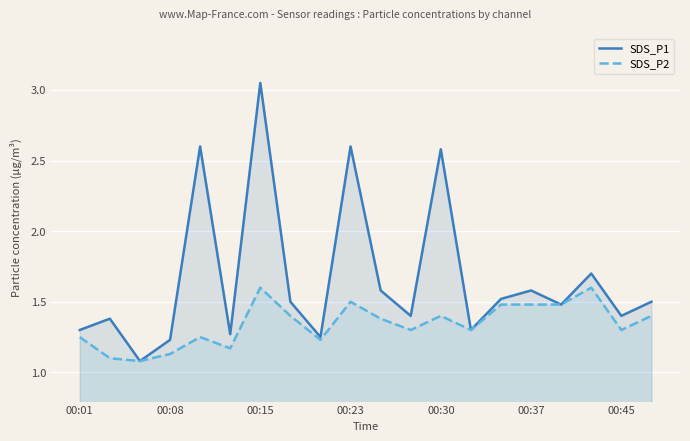

Reading left to right, extract all data points from this chart.

SDS_P1: 1.3	1.4	1.1	1.2	2.6	1.3	3.0	1.5	1.2	2.6	1.6	1.4	2.6	1.3	1.5	1.6	1.5	1.7	1.4	1.5
SDS_P2: 1.2	1.1	1.1	1.1	1.2	1.2	1.6	1.4	1.2	1.5	1.4	1.3	1.4	1.3	1.5	1.5	1.5	1.6	1.3	1.4